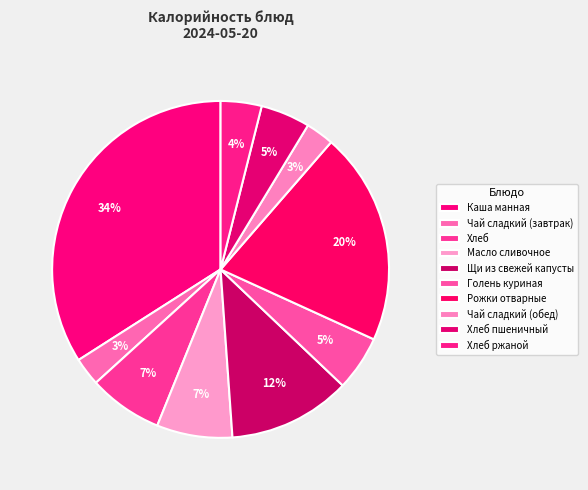

How many segments does this pie chart have?

10